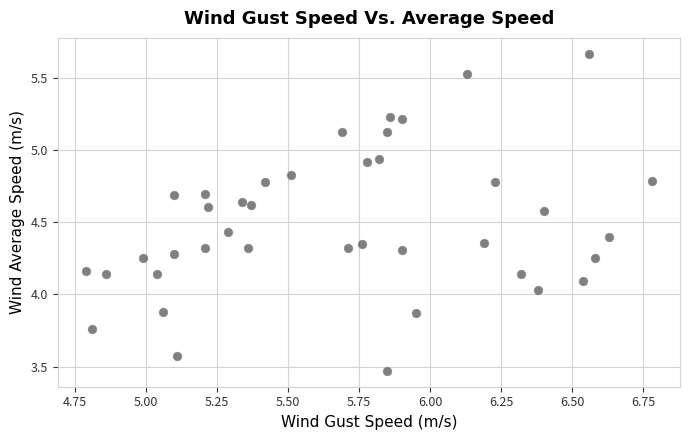

What is the range of X values (max minus min)?

2.0